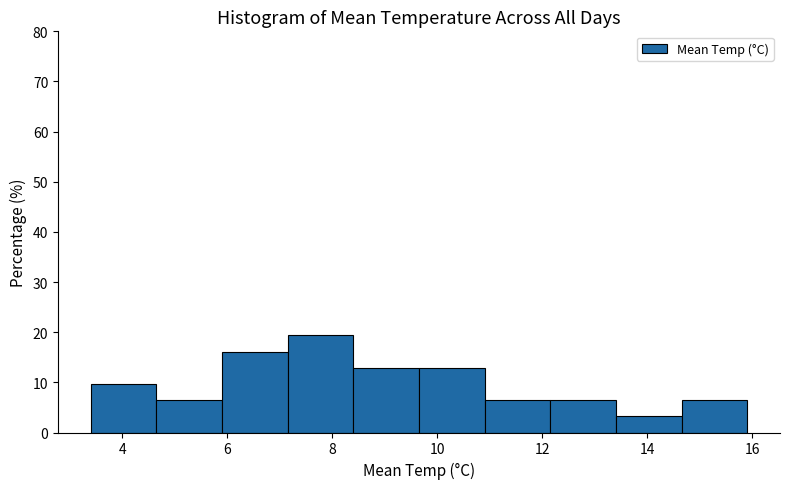

Reading left to right, list every bar in this chart as the range it spans on the x-axis followed by its height. Neither the bar edges nor the heights are printed on the chart, so give them approximately, as read against the axes.

3.40 to 4.65: 10
4.65 to 5.90: 6
5.90 to 7.15: 16
7.15 to 8.40: 19
8.40 to 9.65: 13
9.65 to 10.90: 13
10.90 to 12.15: 6
12.15 to 13.40: 6
13.40 to 14.65: 3
14.65 to 15.90: 6